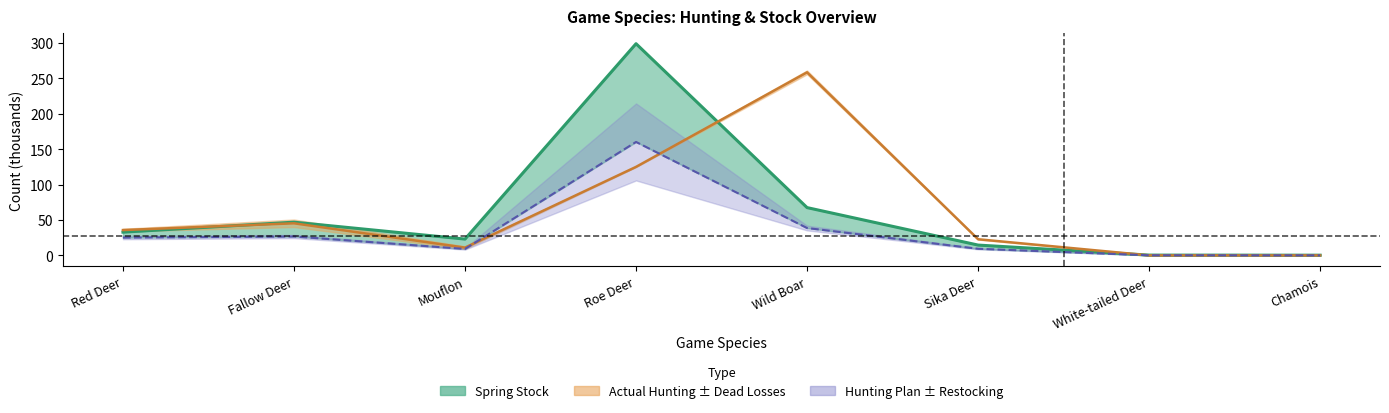

What is the label of the 2nd point from the left?

Fallow Deer